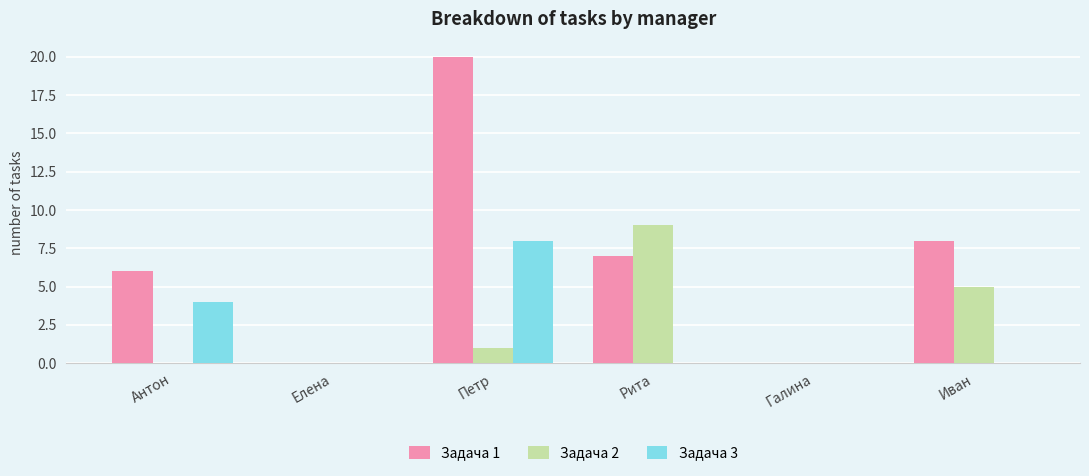

How many data points does each series have?

6